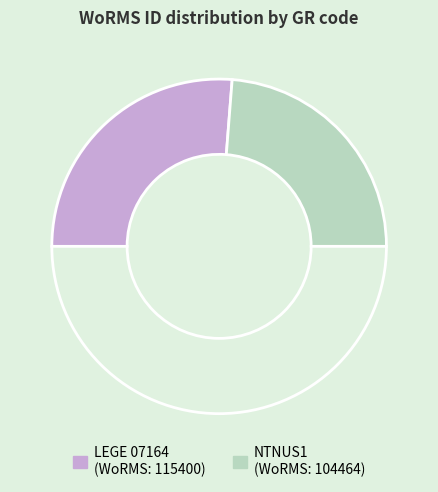

How many slices are in this pie chart?

3